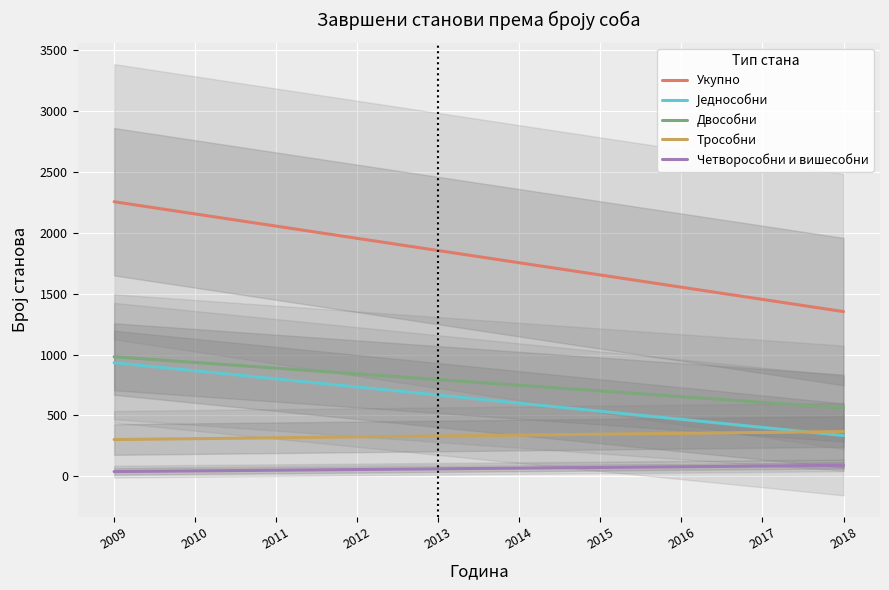

True or false: Четворособни и вишесобни and Двособни cross at least once.

False